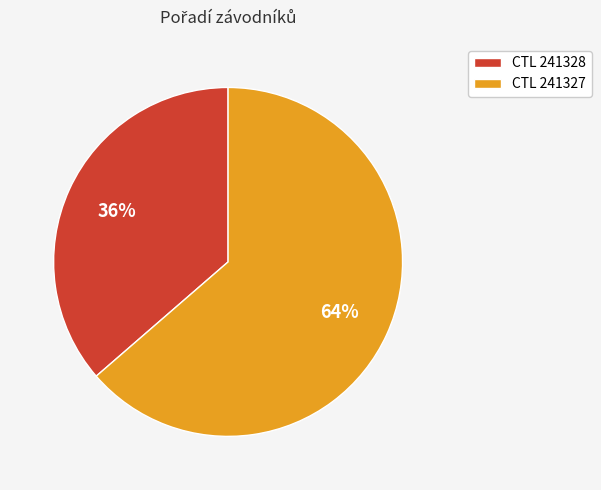

Between CTL 241328 and CTL 241327, which is larger?

CTL 241327